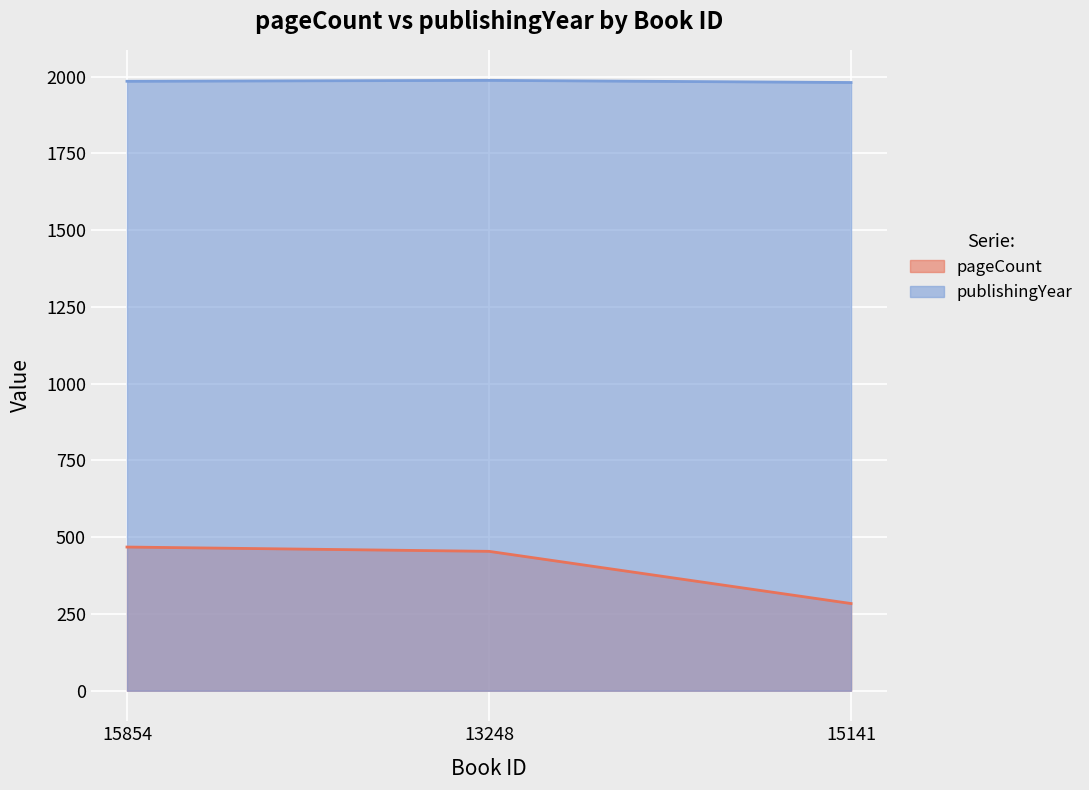

What is the label of the 2nd point from the left?

13248